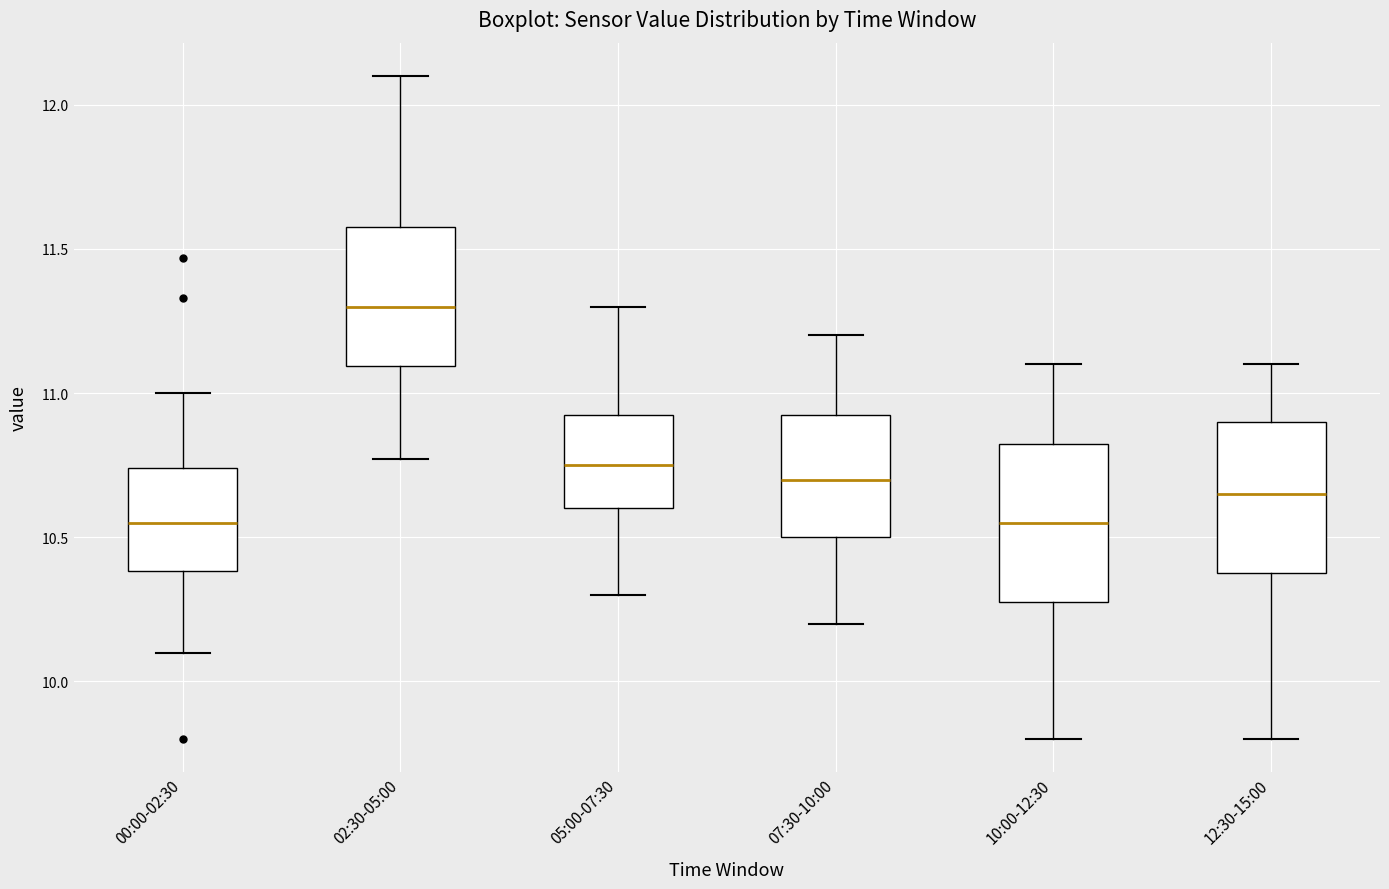

Where does the lower whisker of the box for 05:00-07:30 end on the y-axis? The values are not printed on the chart, so give them approximately, as read against the axis.

10.30